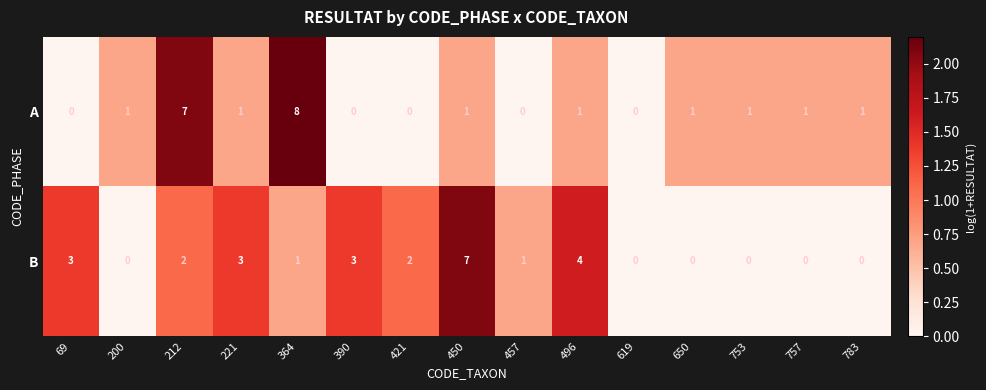

What is the difference between the second highest and minimum values in the A series?

7